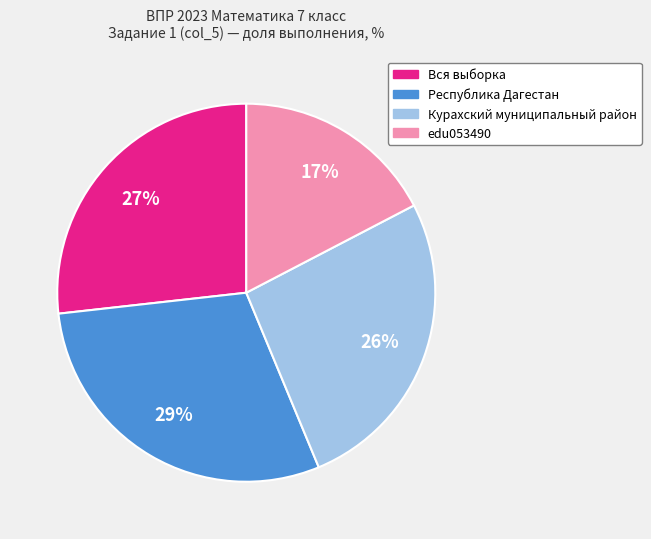

Which slice is the smallest?

edu053490